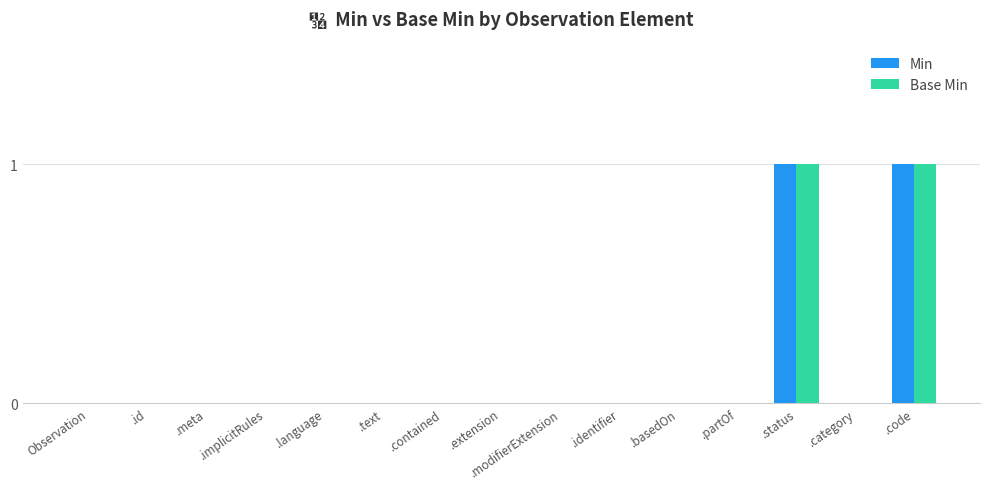

How many Min values are between 0 and 1?

15